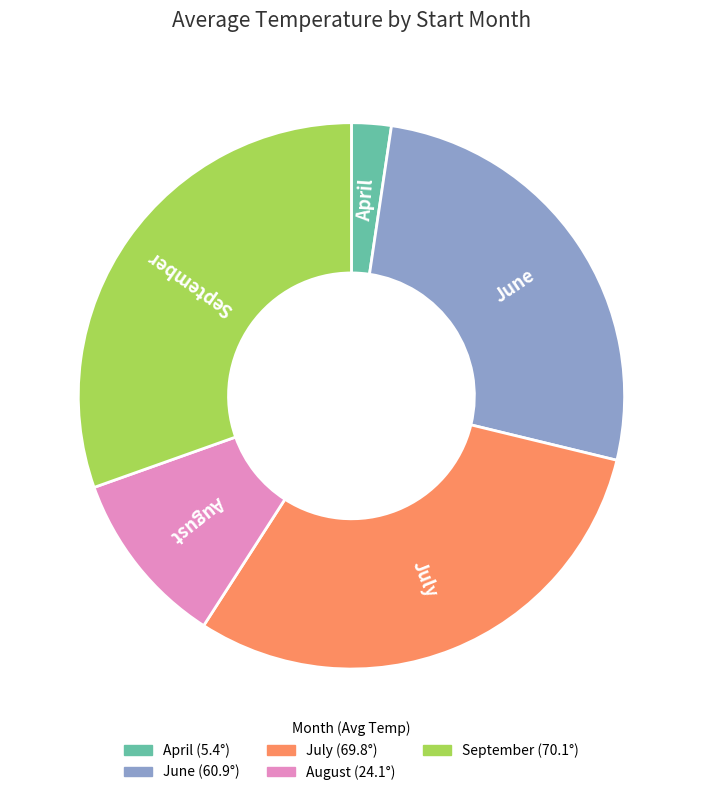

Is there a majority slice in this chart?

No